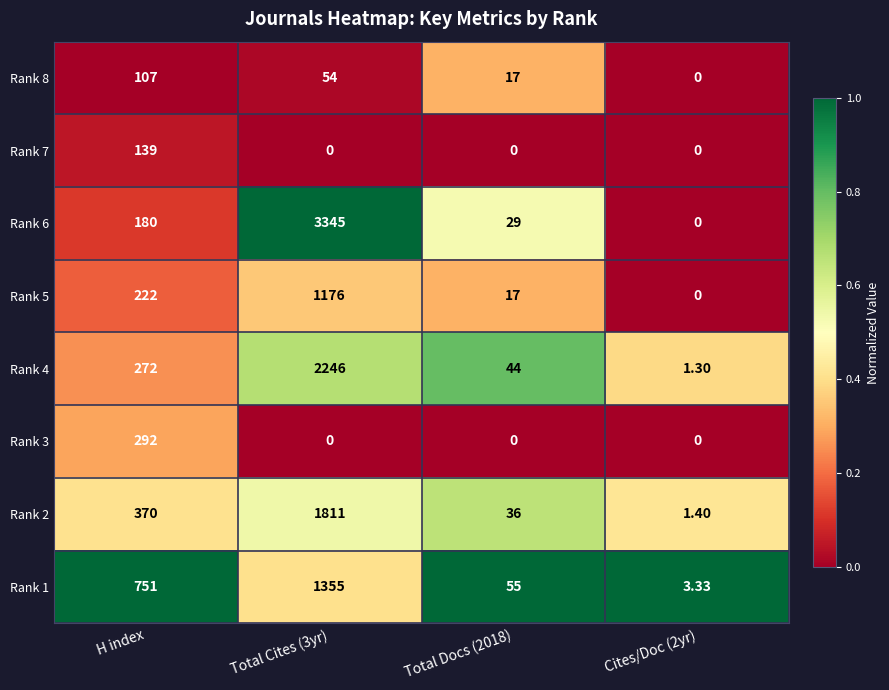

At how many categories does at least one series exceed 0?

4